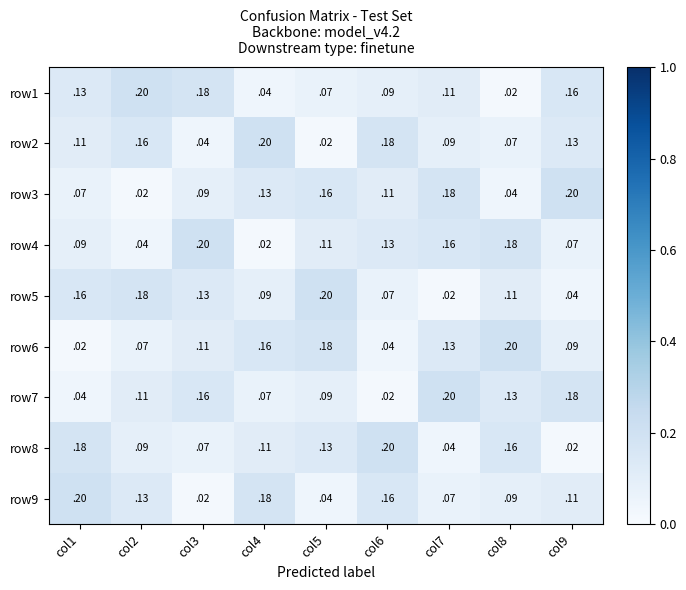

The value of row9 at col6 is 0.2. True or false?

True